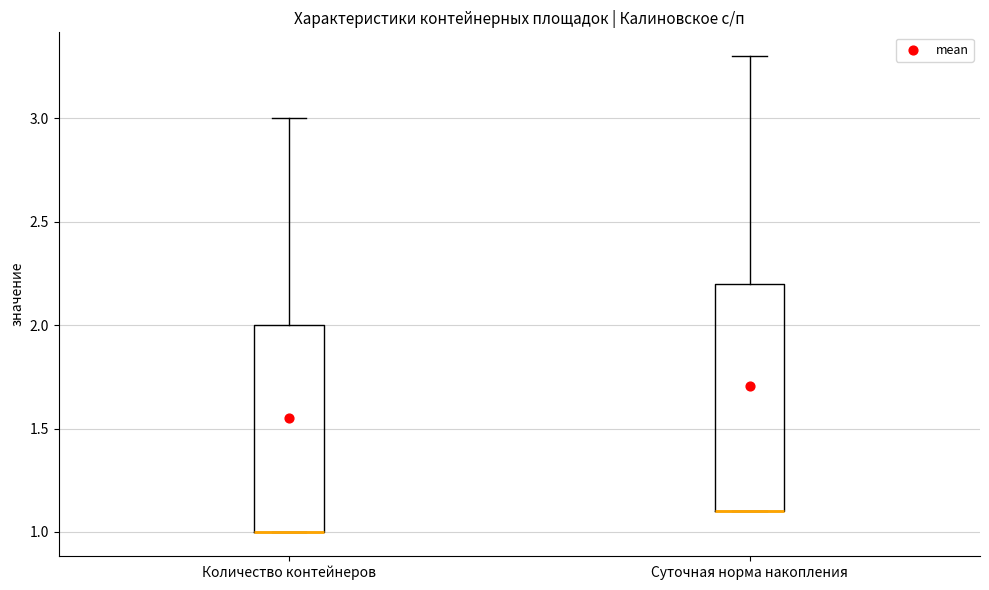

Where is the upper edge of the box for Суточная норма накопления on the y-axis? The values are not printed on the chart, so give them approximately, as read against the axis.

2.2